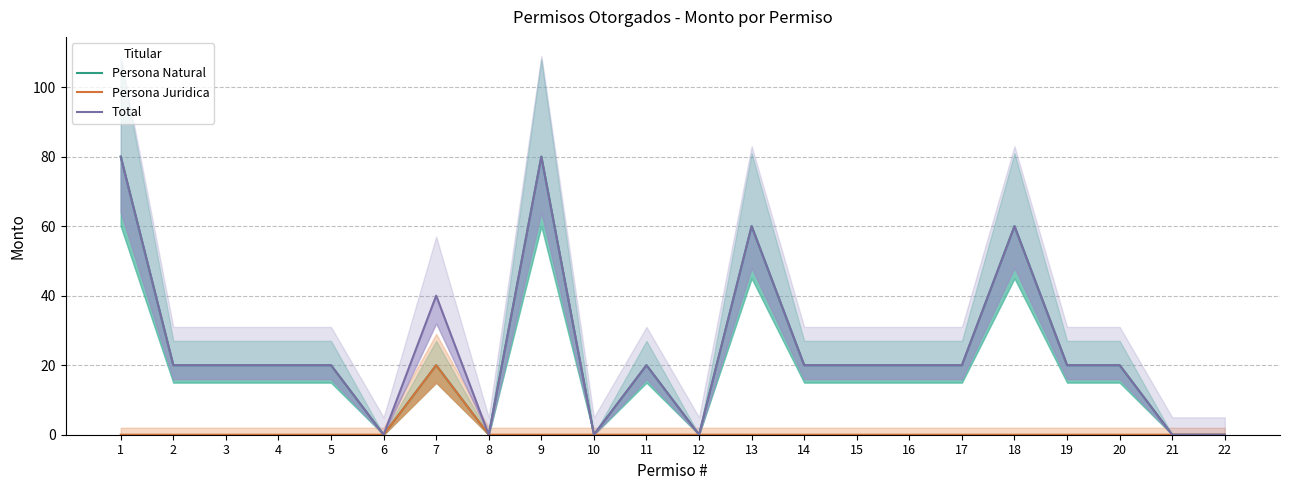

Count the number of data series in this chart.

3